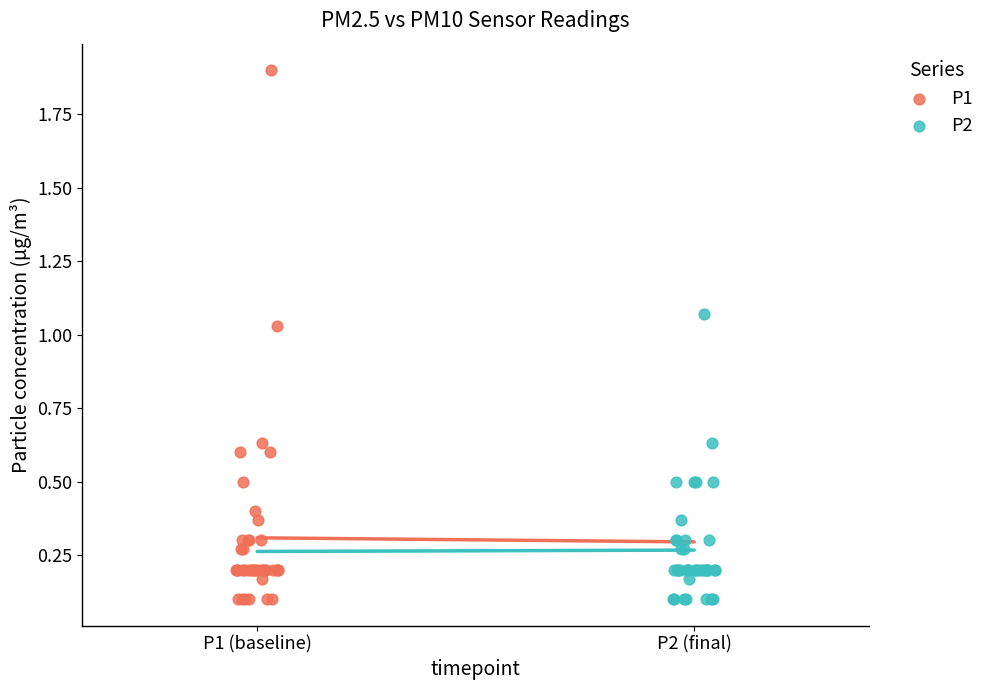

Which series has the largest Y range (max minus min)?

P1